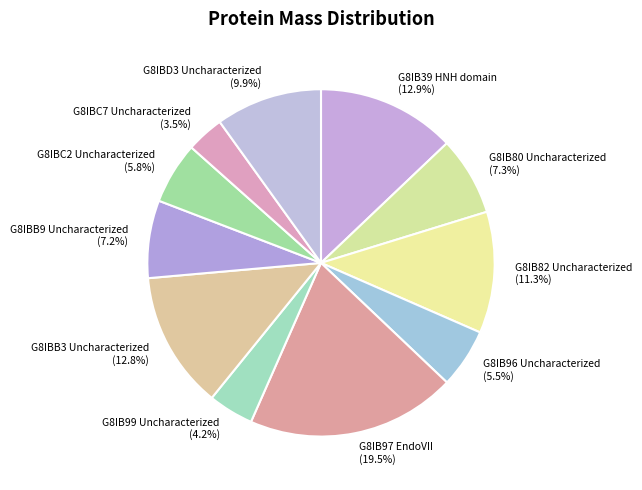

How many segments does this pie chart have?

11